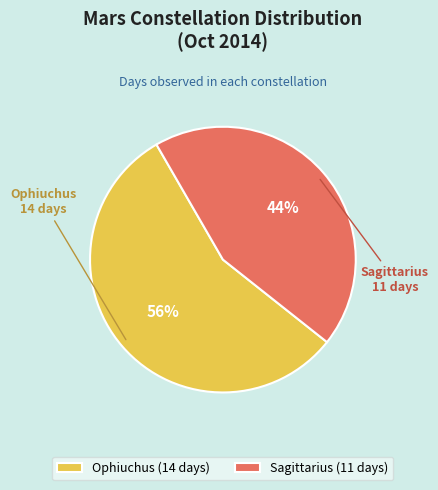

To the nearest percent, what is the combined percentage of Sagittarius and Ophiuchus?

100%